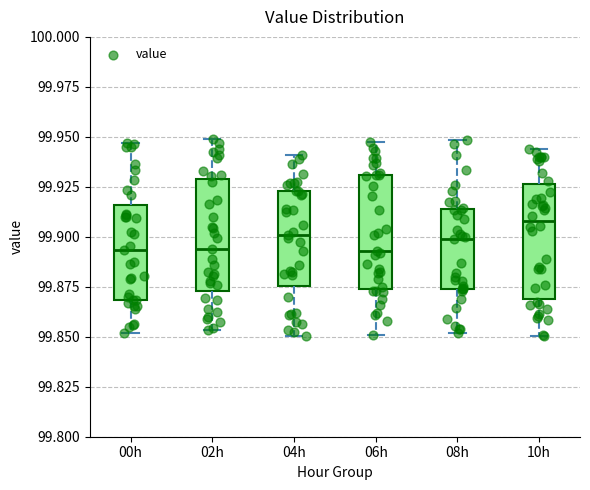

Reading left to right, transcribe this box plot: for each box, give where its median line is, the range the box spans, and where its two whiskers end, as read against the y-axis. The values are not printed on the chart, so give them approximately, as read against the axis.

00h: median 99.895, box 99.870 to 99.915, whiskers 99.850 to 99.945
02h: median 99.895, box 99.875 to 99.930, whiskers 99.855 to 99.950
04h: median 99.900, box 99.875 to 99.925, whiskers 99.850 to 99.940
06h: median 99.895, box 99.875 to 99.930, whiskers 99.850 to 99.945
08h: median 99.900, box 99.875 to 99.915, whiskers 99.850 to 99.950
10h: median 99.910, box 99.870 to 99.925, whiskers 99.850 to 99.945